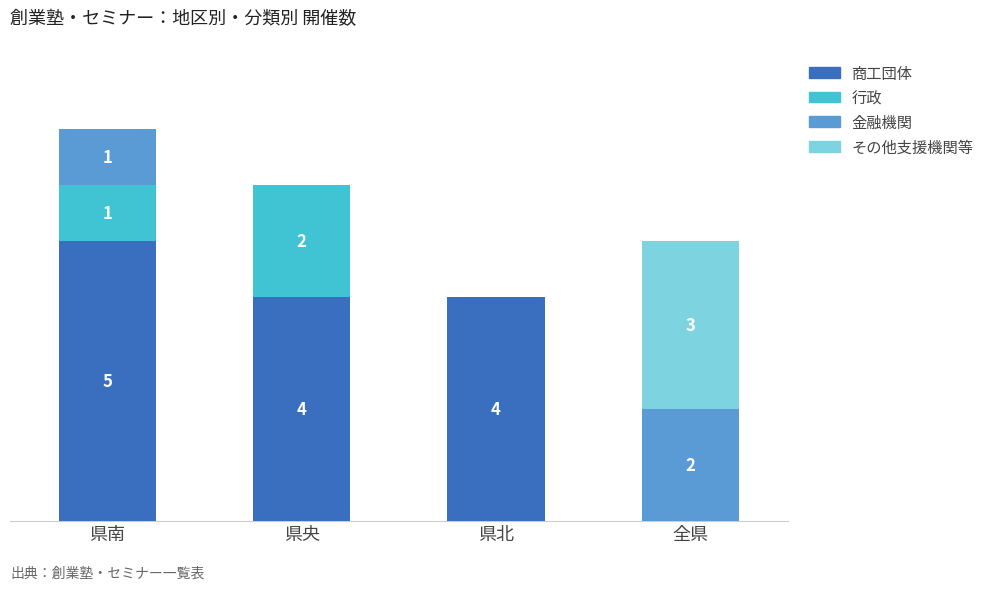

At which label does 商工団体 reach its peak?

県南